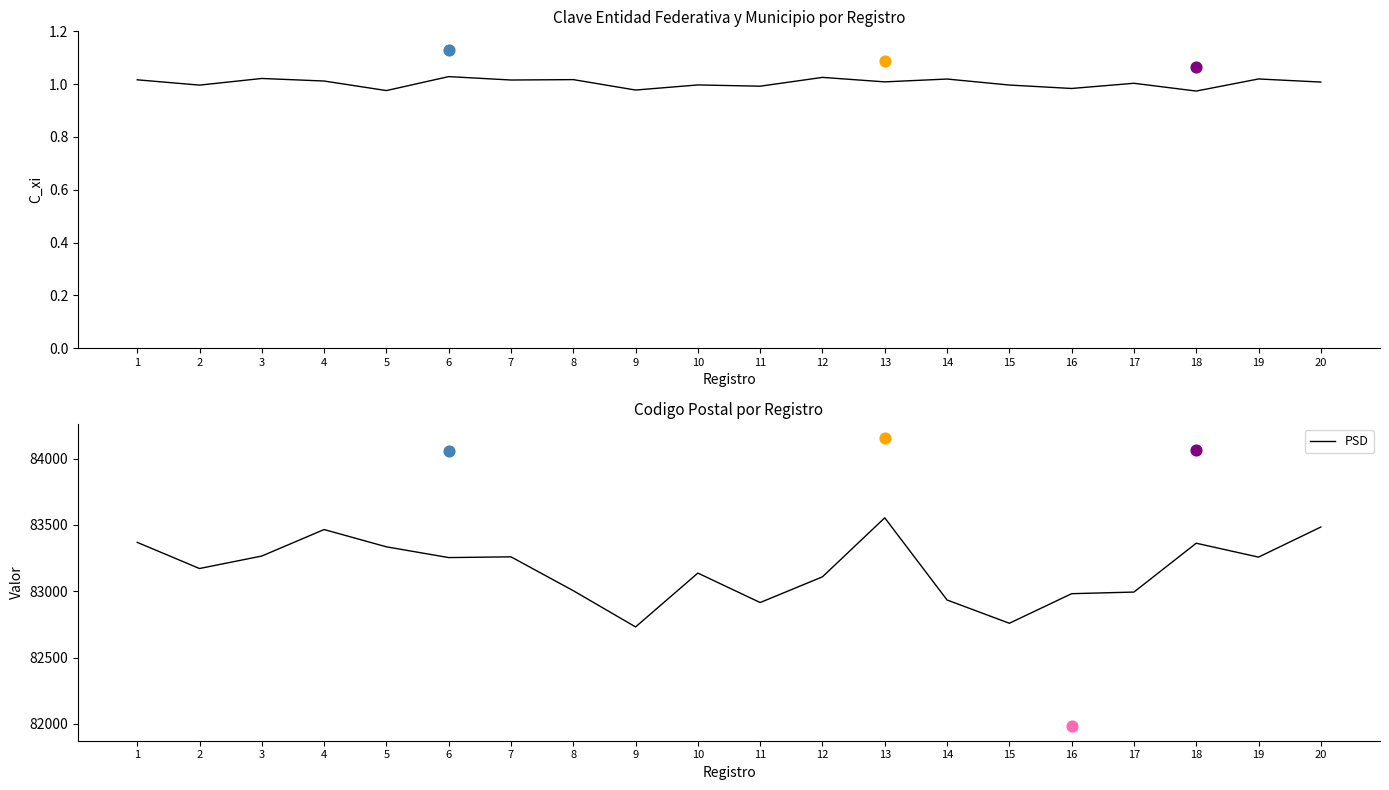

Which series reaches the minimum Y coordinate?

Clave Entidad Federativa